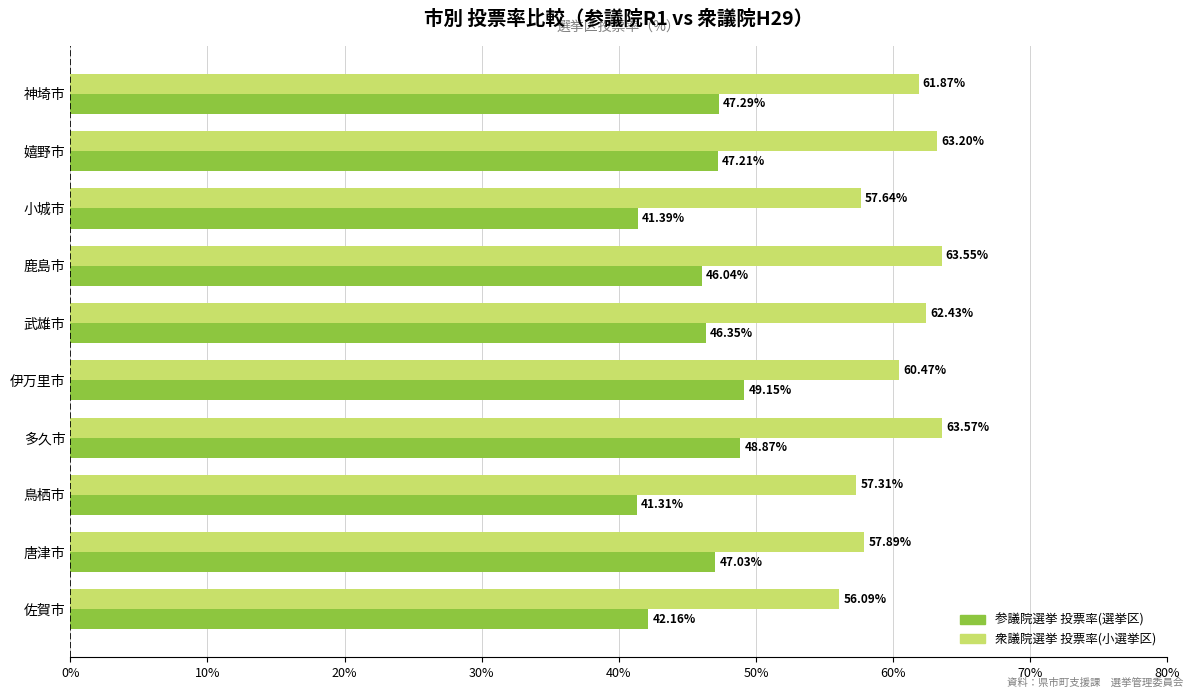

At which label is 衆議院選挙 投票率(小選挙区) closest to 59?

唐津市